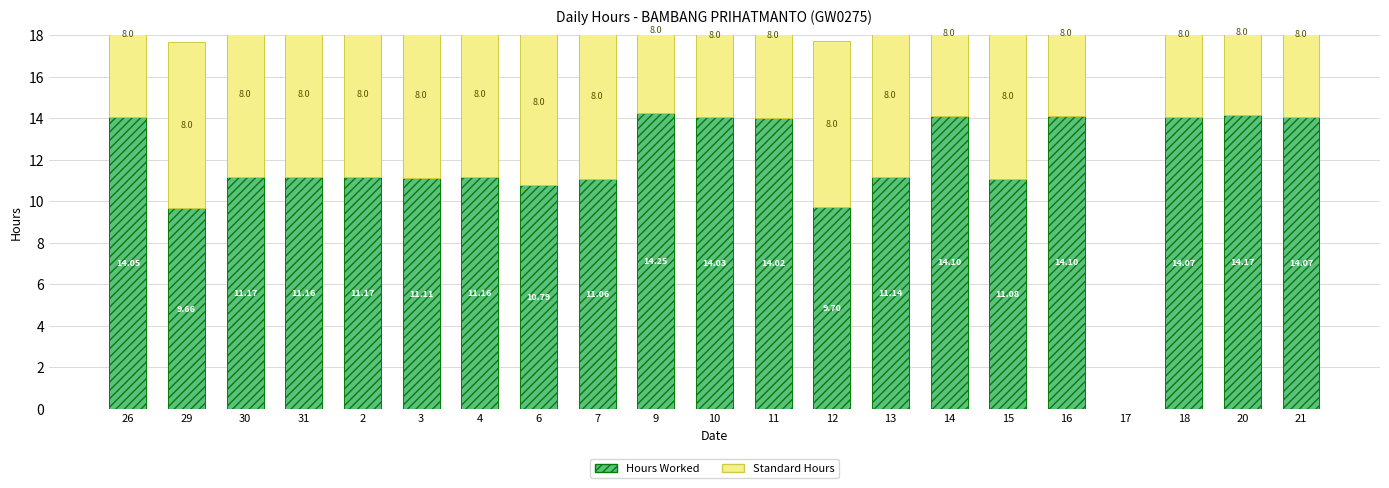

What is the maximum value shown in the chart?

14.2